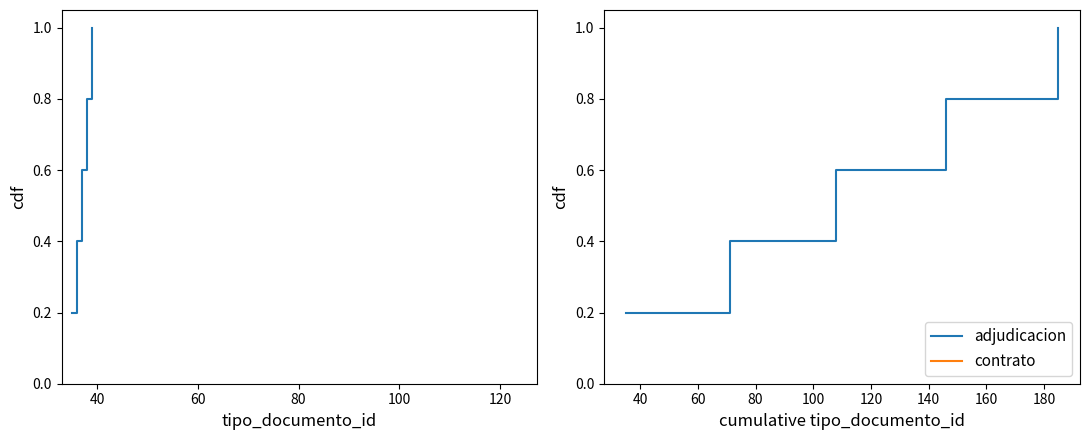

What is the minimum value shown in the chart?

0.2